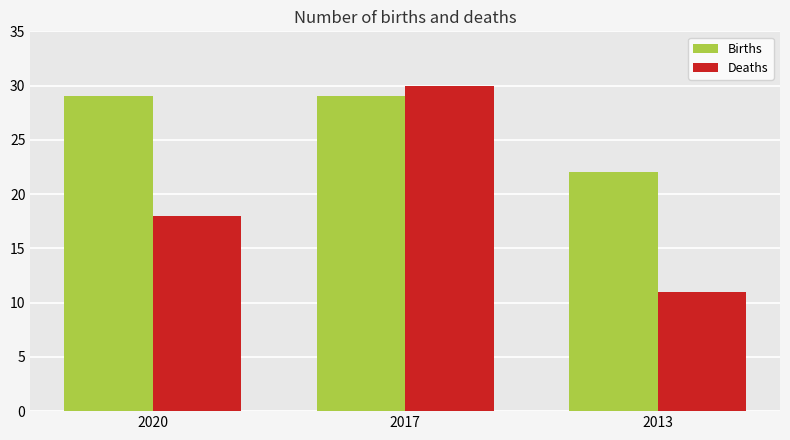

What is the sum of all Births values?

80